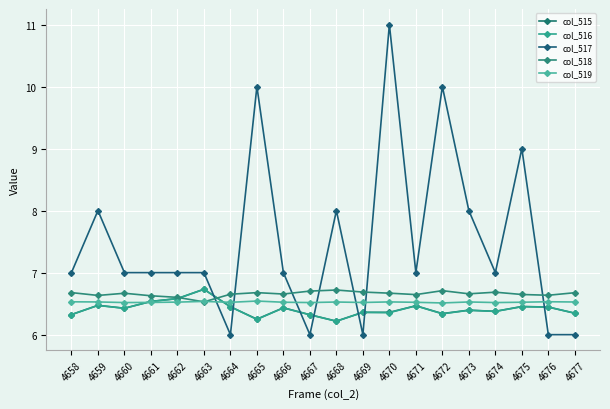

Count the number of data series in this chart.

5